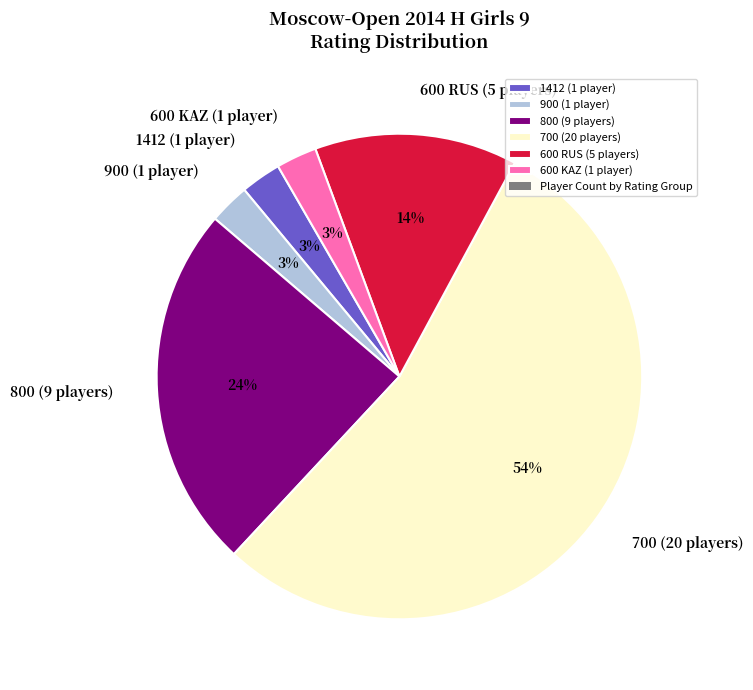

To the nearest percent, what percentage of the pie is 600 RUS (5 players)?

14%